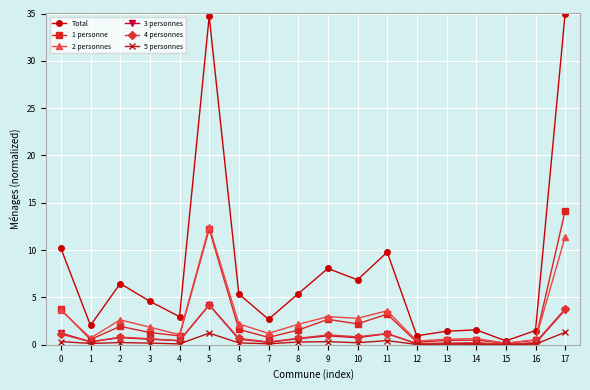

Which series changed the most between 3 and 9?

Total